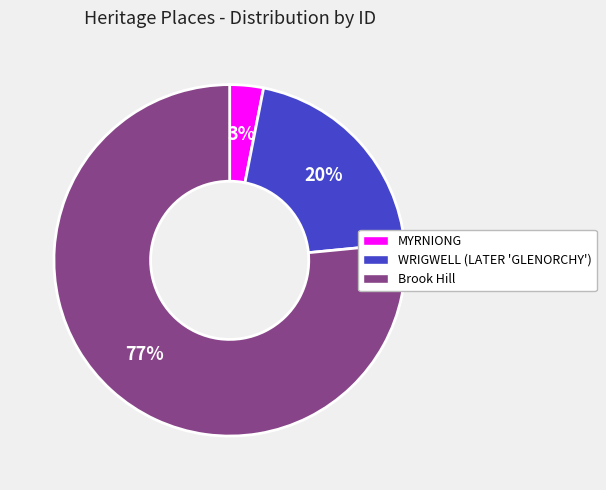

The WRIGWELL (LATER 'GLENORCHY') slice represents 20% of the pie. True or false?

True